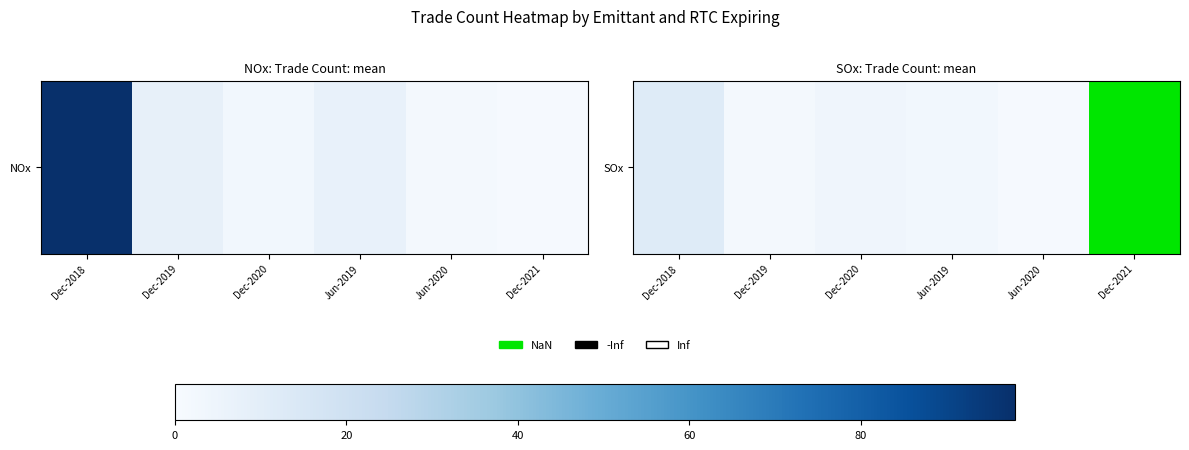

What is the change in value from Dec-2020 to Jun-2019?

-1.0